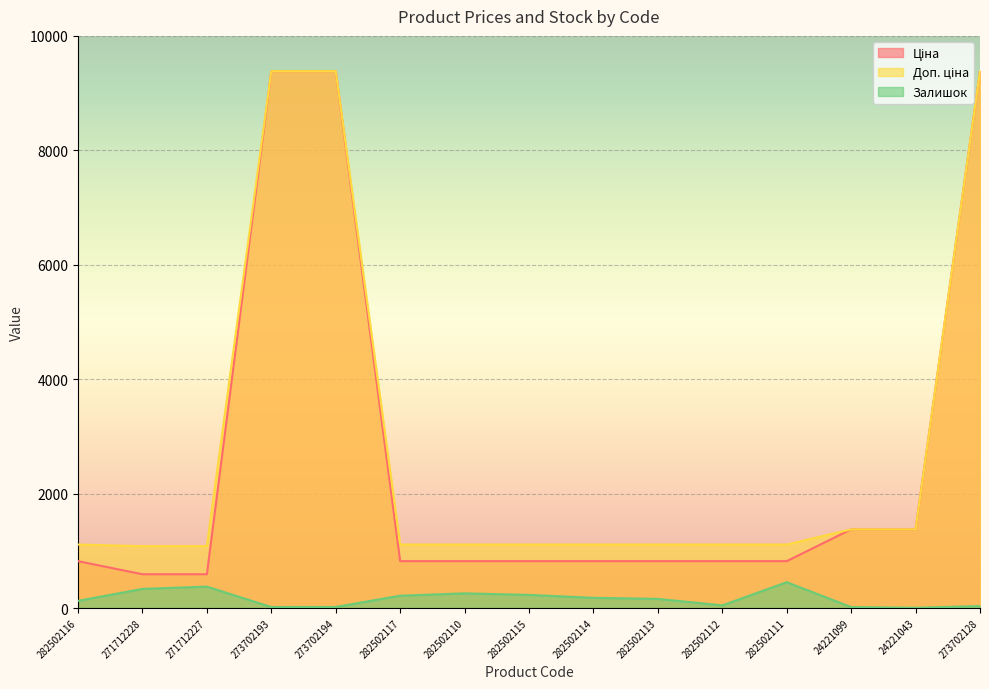

Where is Доп. ціна nearest to the value 5232?

24221099